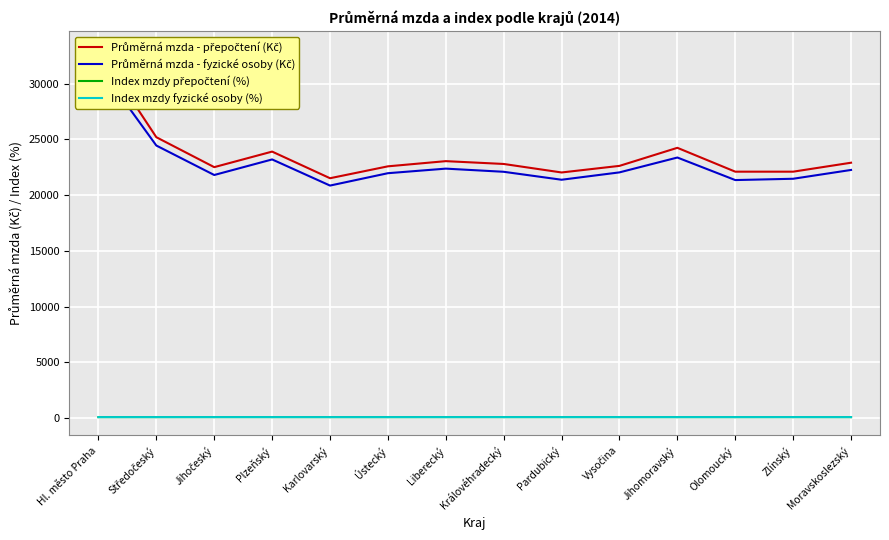

At which label does Index mzdy fyzické osoby (%) first exceed 103?

Jihočeský